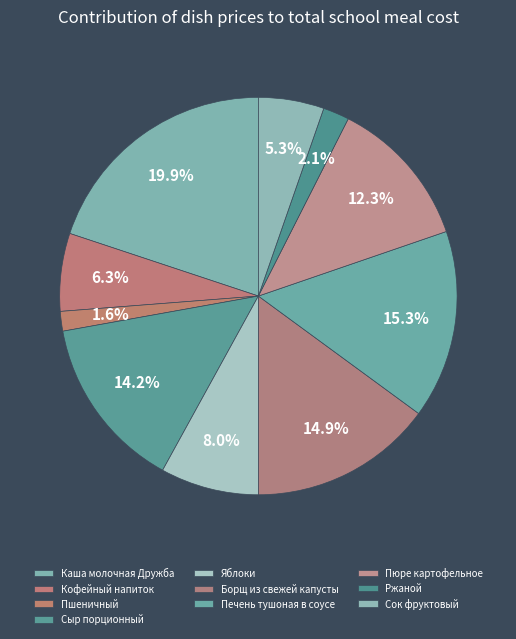

Which has a higher value, Пюре картофельное or Сок фруктовый?

Пюре картофельное